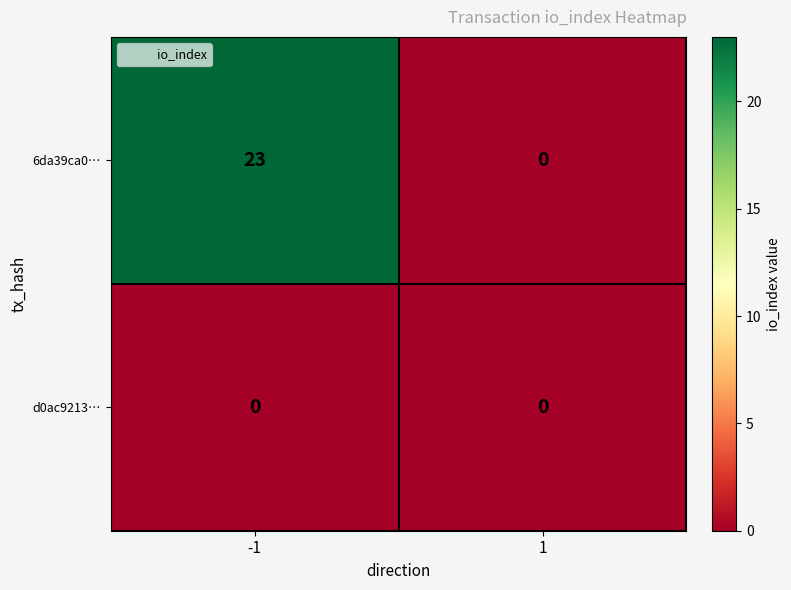

True or false: d0ac9213… has a value of 0 at -1.

True